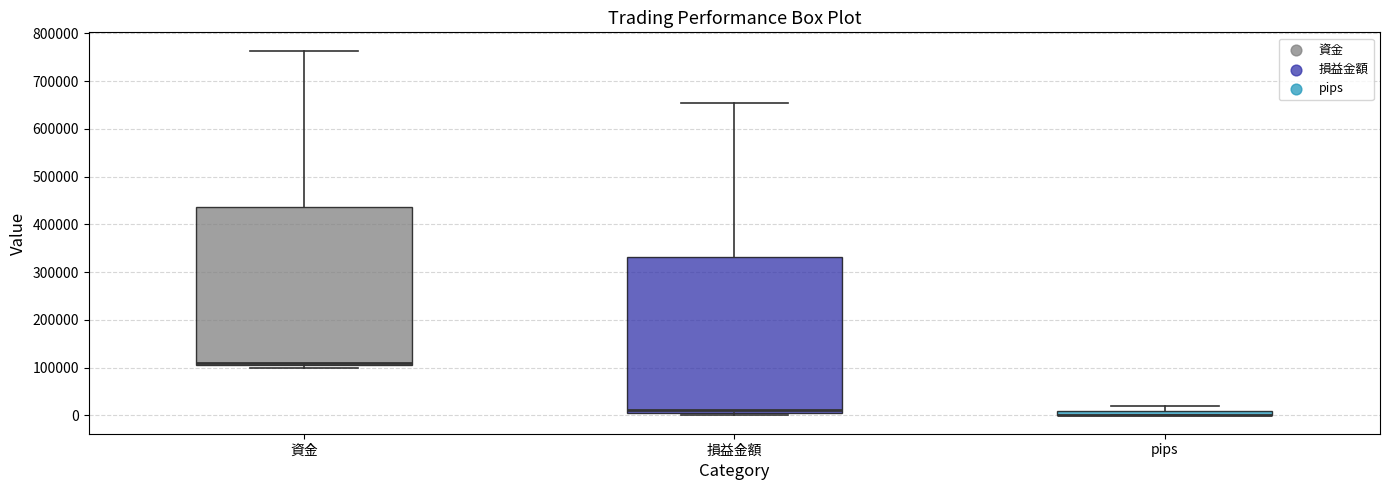

Where does the upper whisker of the box for 資金 end on the y-axis? The values are not printed on the chart, so give them approximately, as read against the axis.

760000